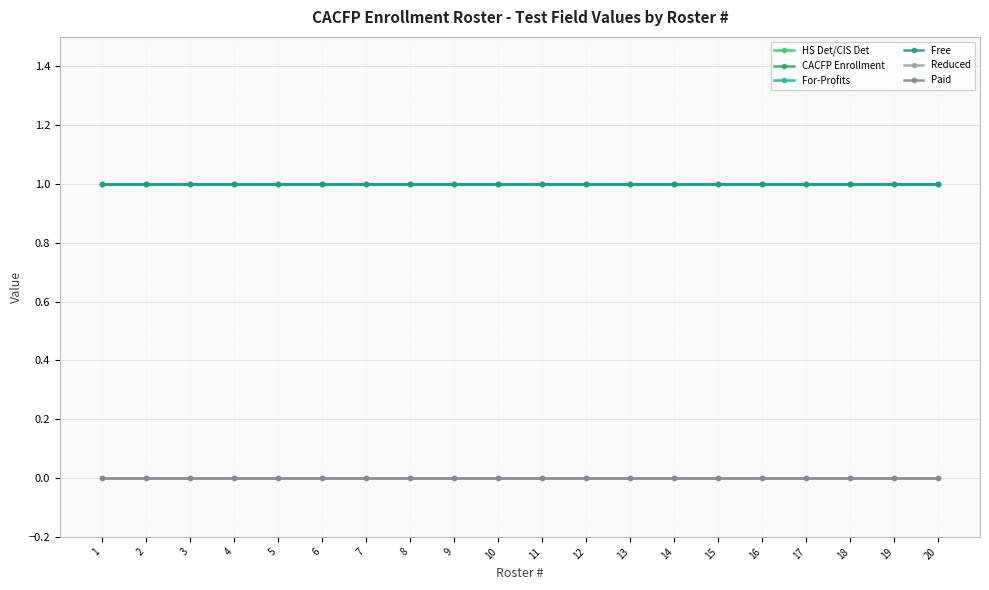

Rank the series at 8 from lowest to highest value.

Reduced, Paid, HS Det/CIS Det, CACFP Enrollment, For-Profits, Free